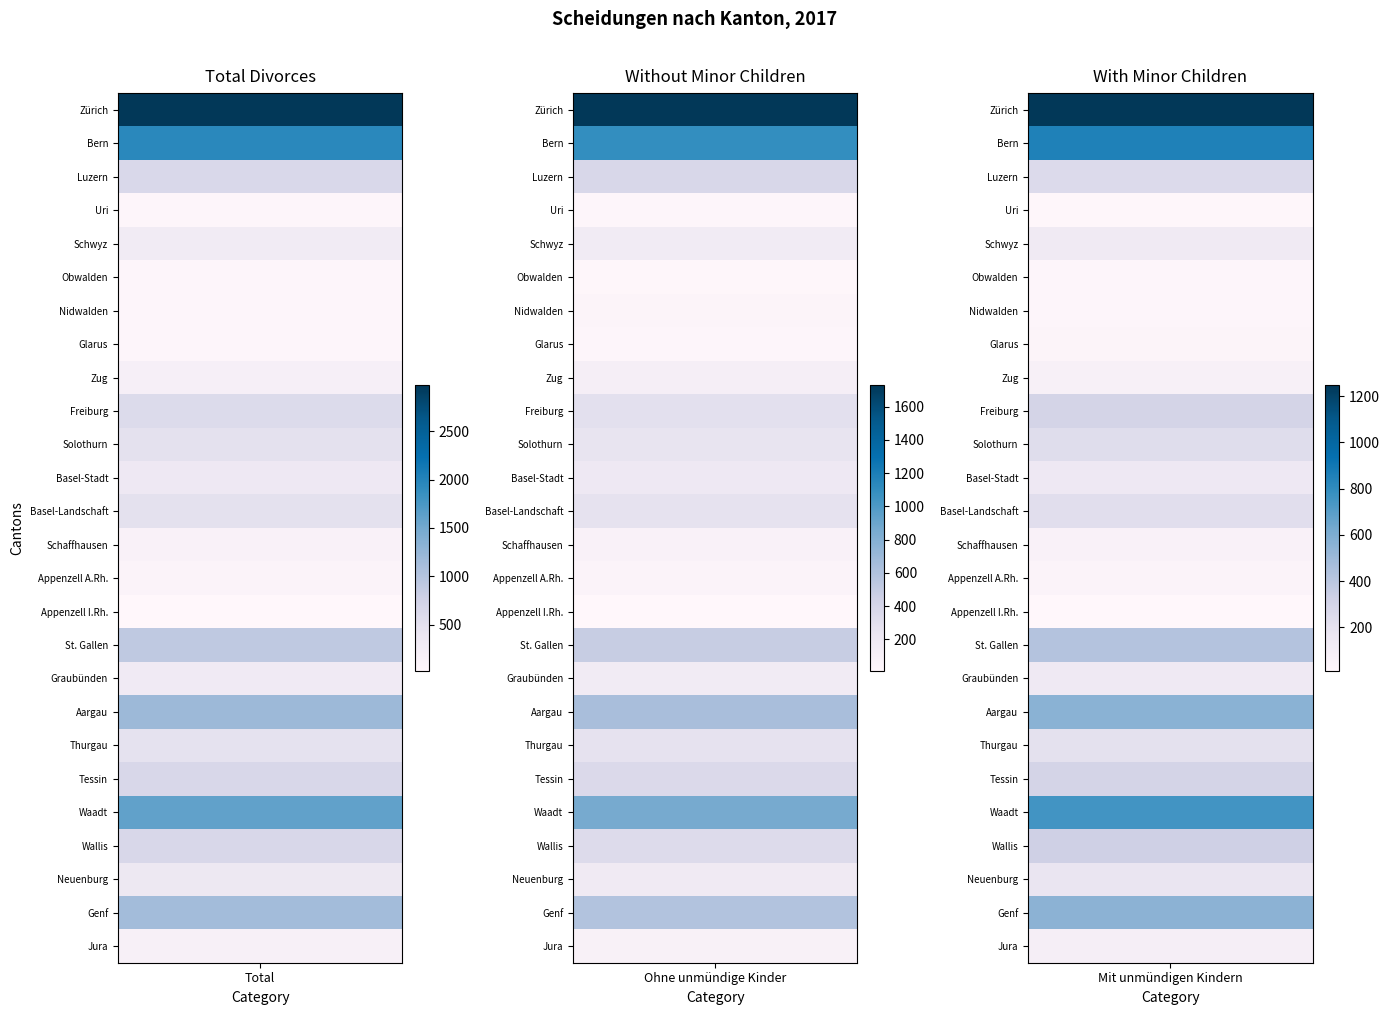

At how many categories does at least one series exceed 2416?

1